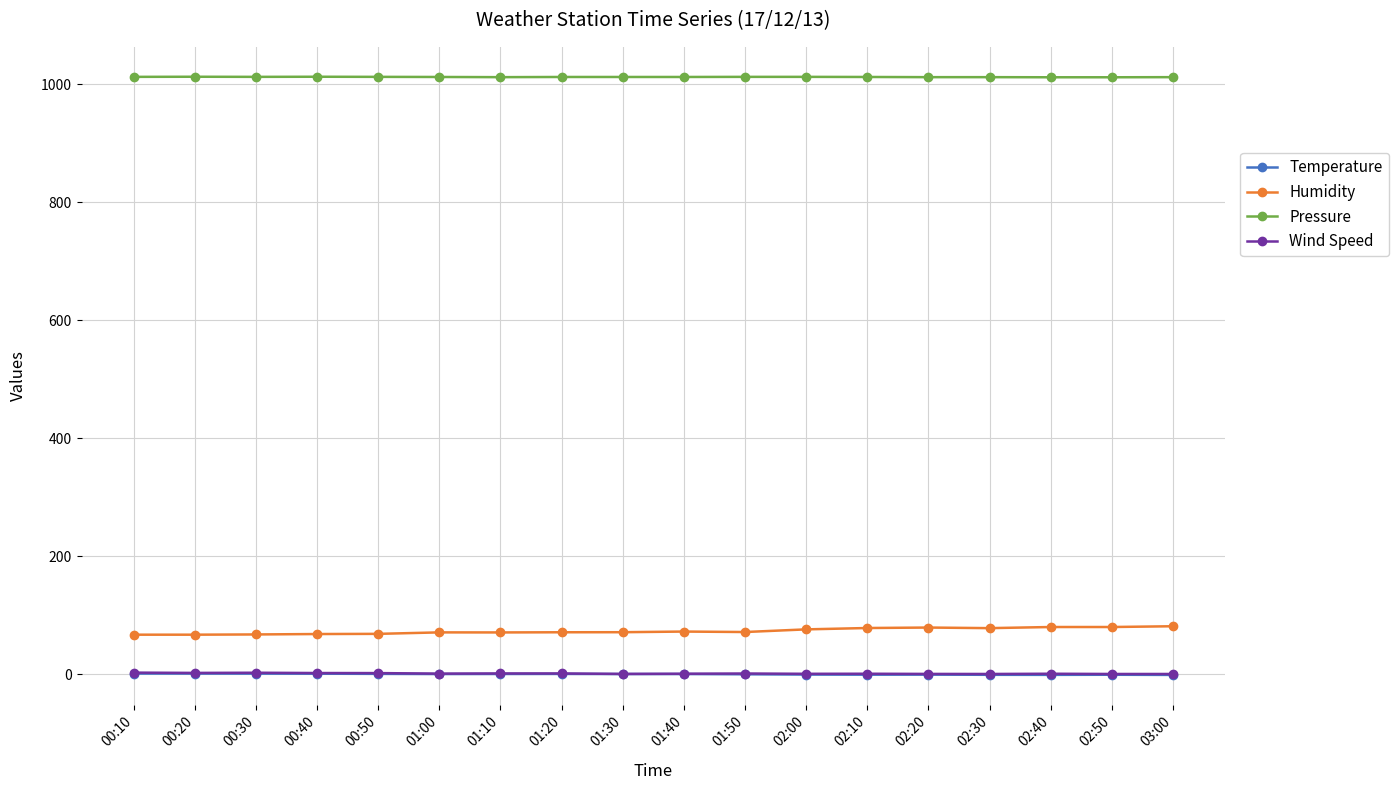

What is the maximum value for Humidity?

81.6